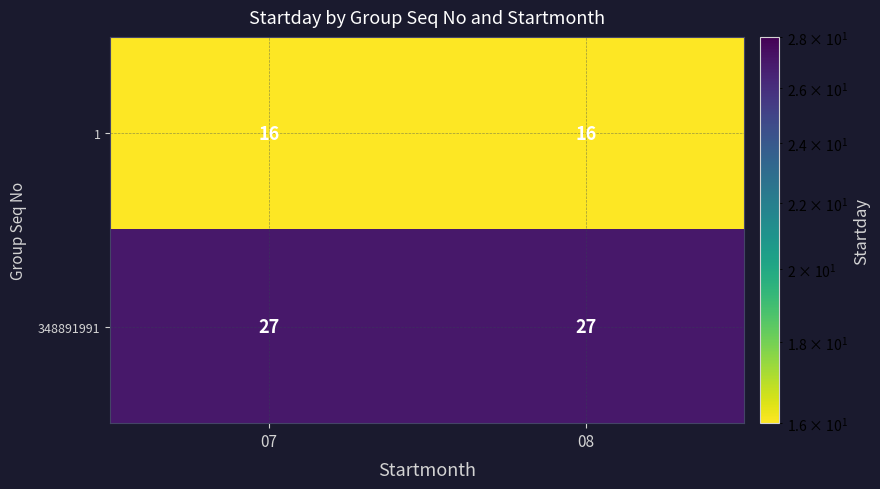

Rank the series by their average value, from highest to lowest.

348891991, 1